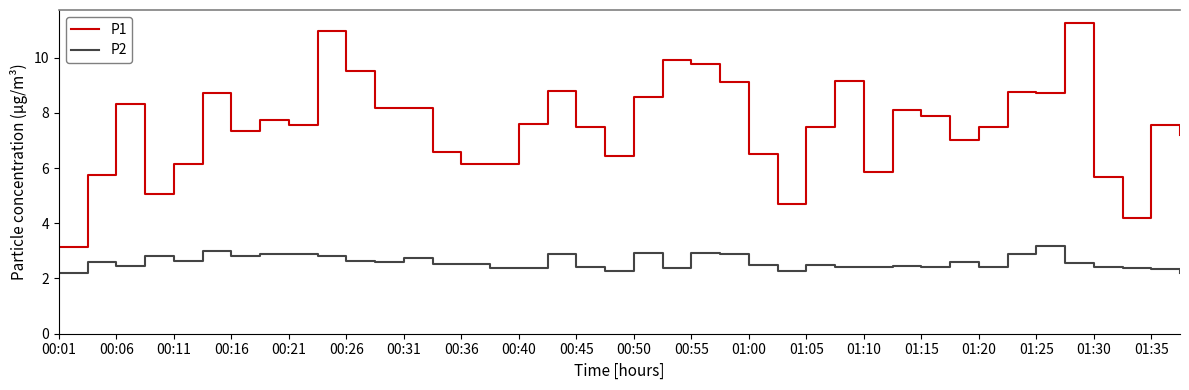

True or false: P2 and P1 intersect in this chart.

False